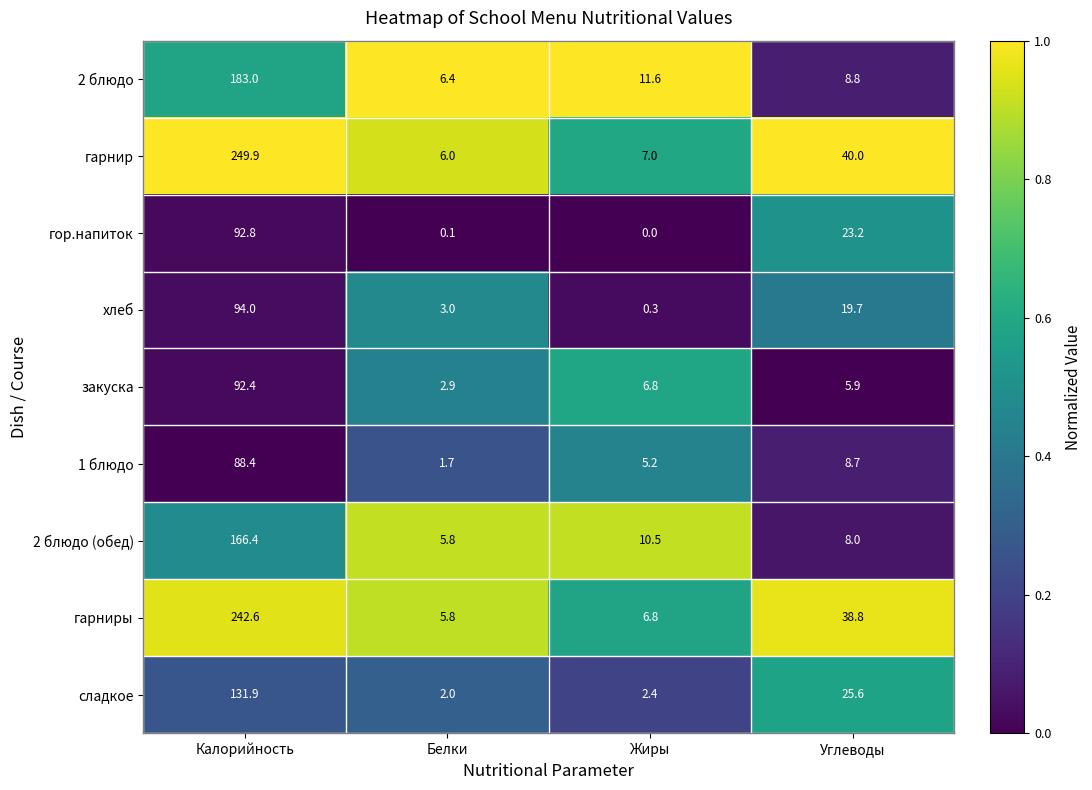

True or false: сладкое has a value of 25.6 at Углеводы.

True